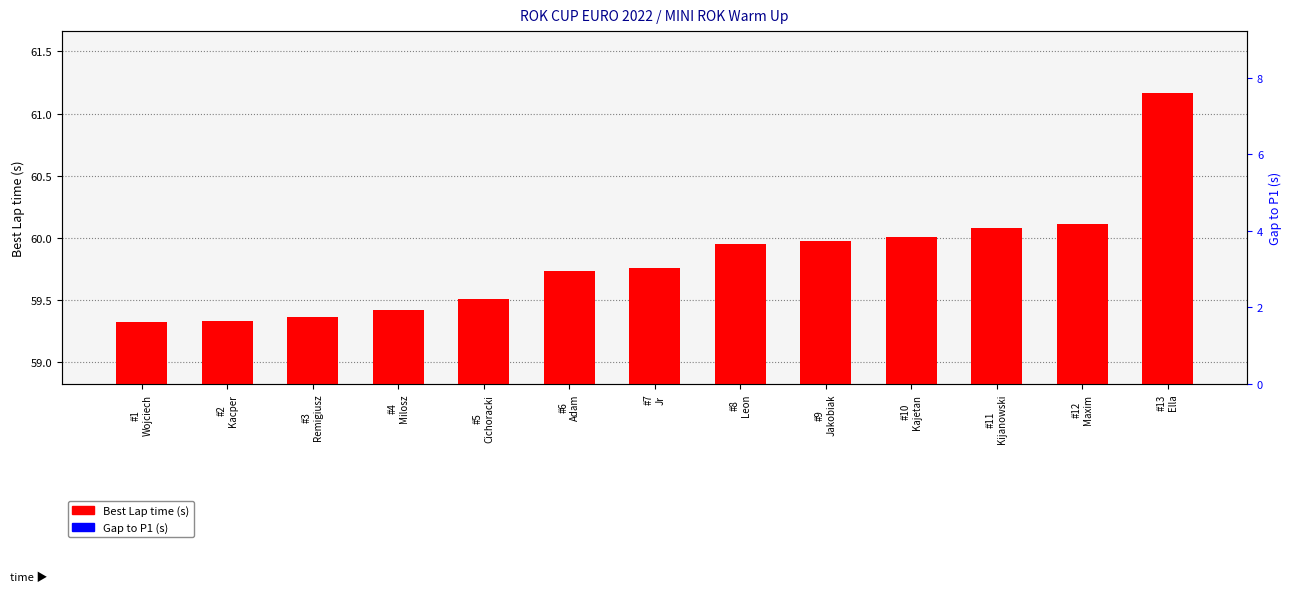

Is the value of Best Lap time (s) at #4
Milosz greater than the value of Gap to P1 (s) at #8
Leon?

Yes